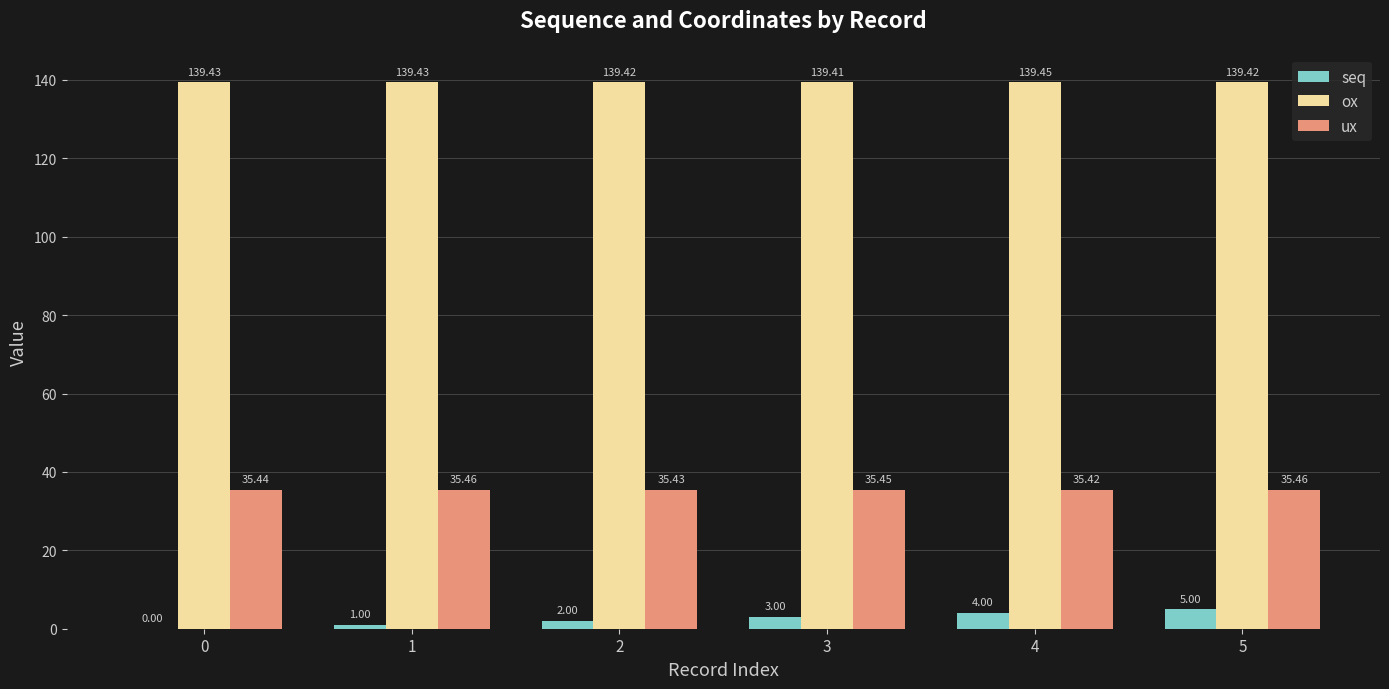

At which label is ux closest to 35?

4